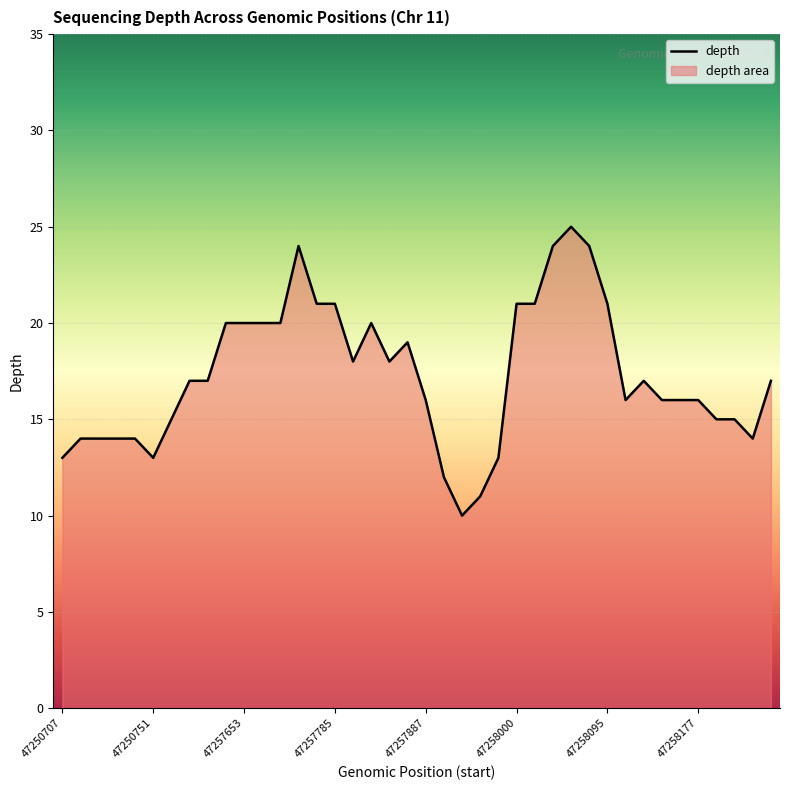

What is the maximum value shown in the chart?

25